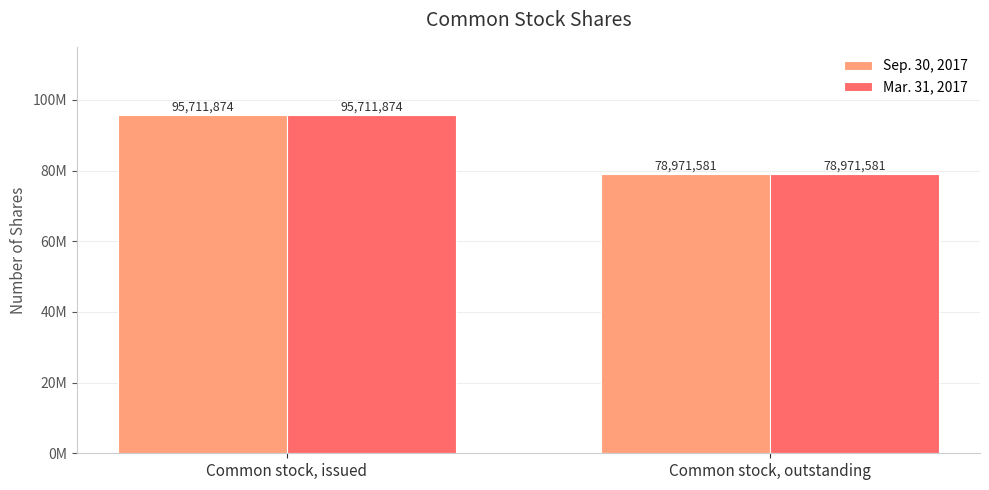

Reading right to left, list all the values displayed in this chart.

Sep. 30, 2017: Common stock, outstanding=78971581	Common stock, issued=95711874
Mar. 31, 2017: Common stock, outstanding=78971581	Common stock, issued=95711874